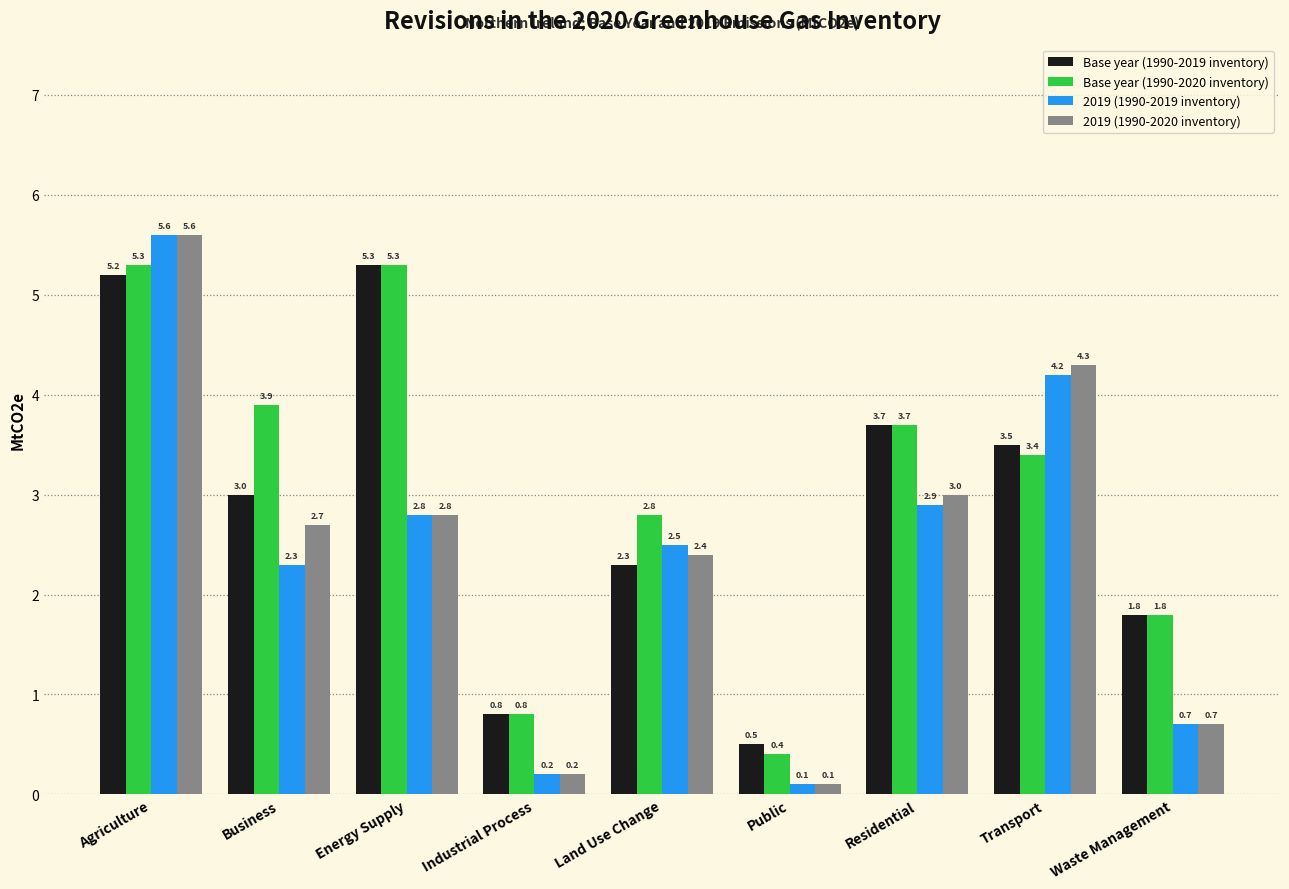

What is the total value across all series at Transport?

15.4